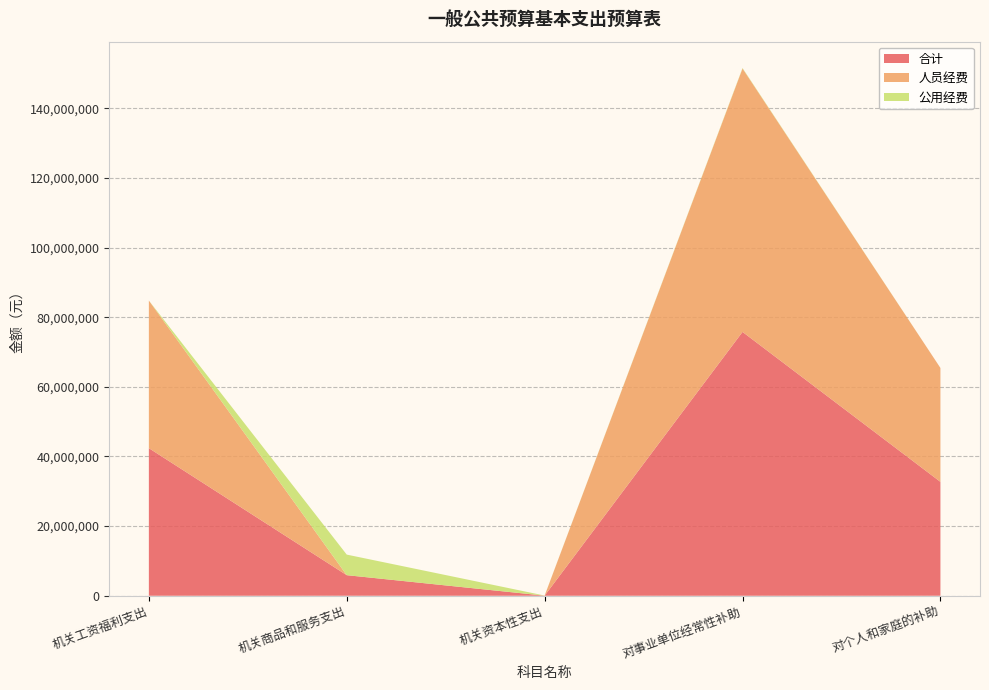

Reading left to right, transcribe all the data shown in this chart.

合计: 42387913.4	5909486.0	30000.0	75772381.5	32709934.7
人员经费: 42387913.4	0.0	0.0	75636438.2	32709934.7
公用经费: 0.0	5909486.0	30000.0	135943.4	0.0